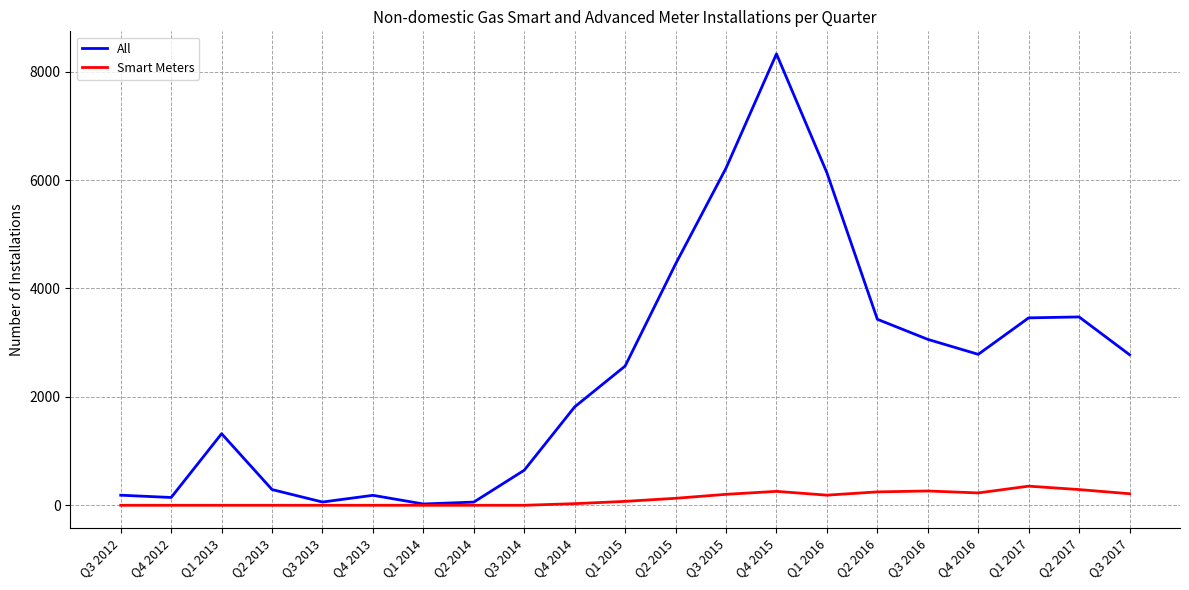

At how many categories does at least one series exceed 3195?

7